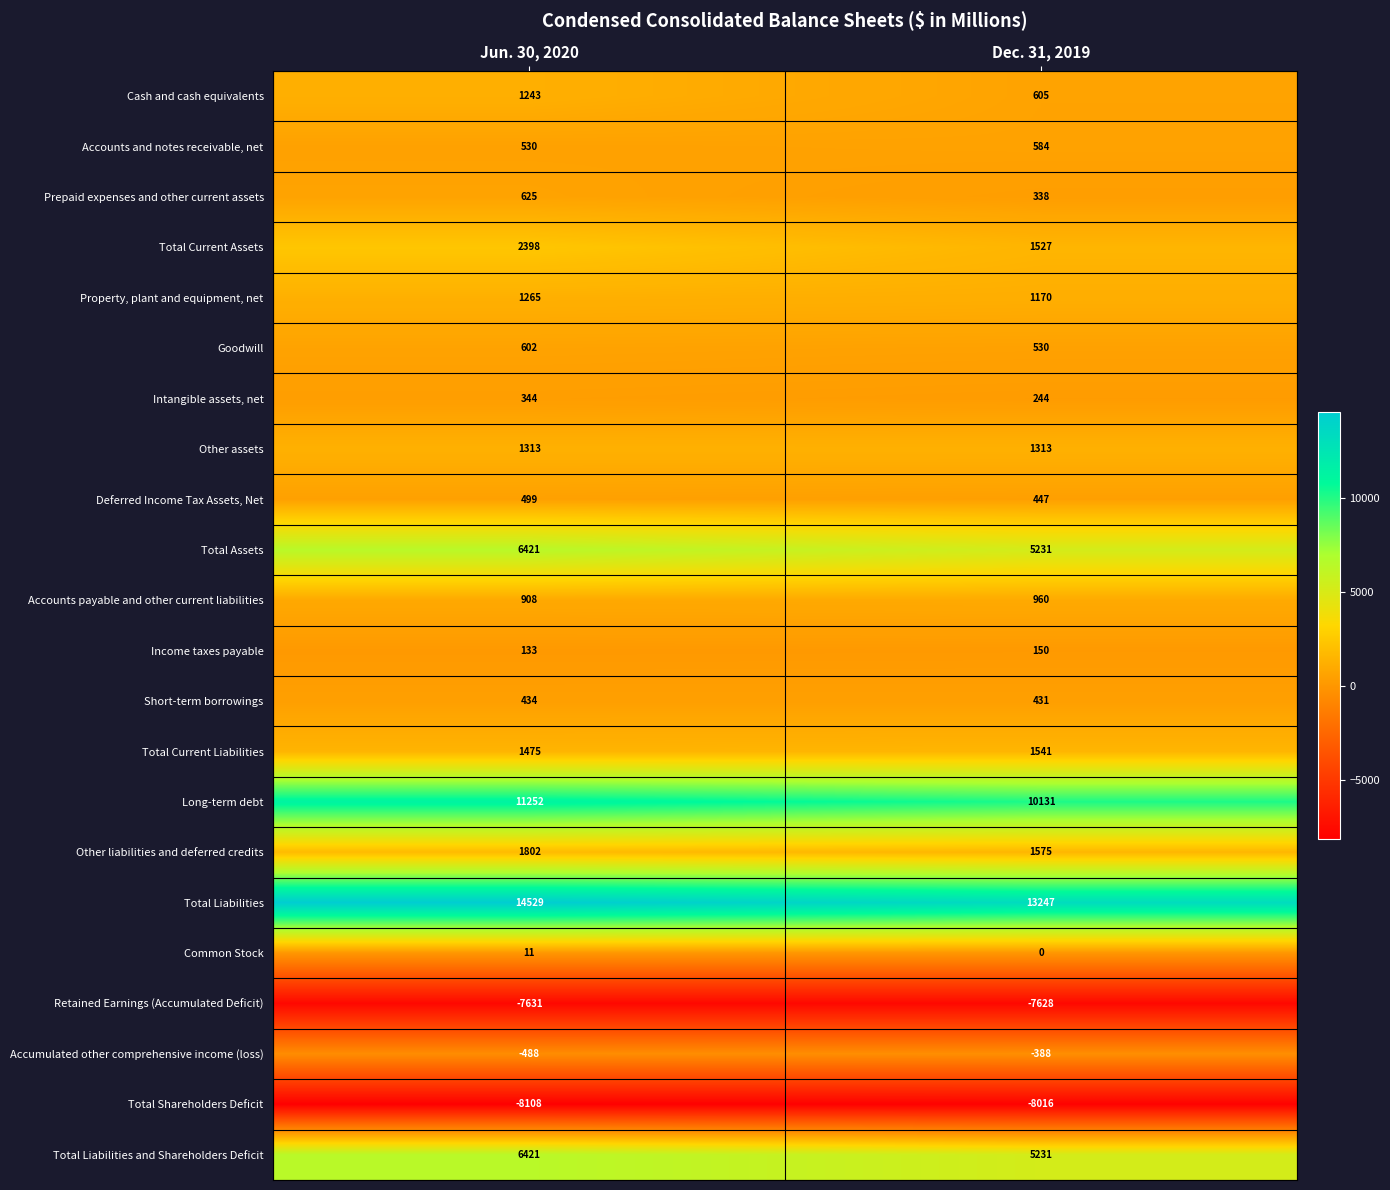

What is the approximate value of Prepaid expenses and other current assets at Dec. 31, 2019?

338